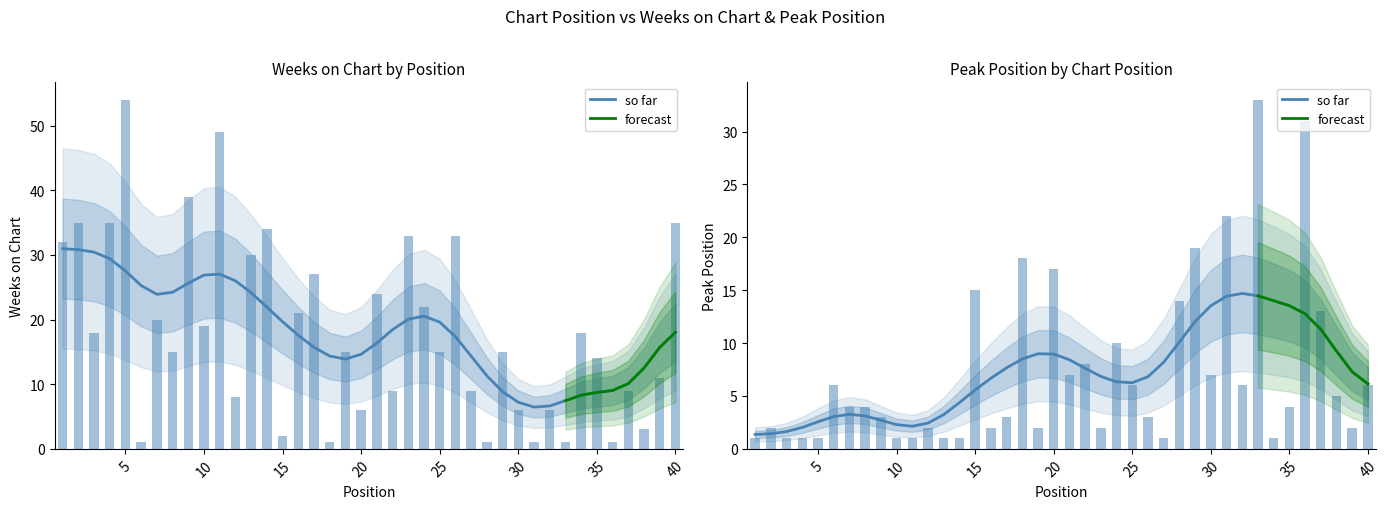

How many bars are there in total?

80